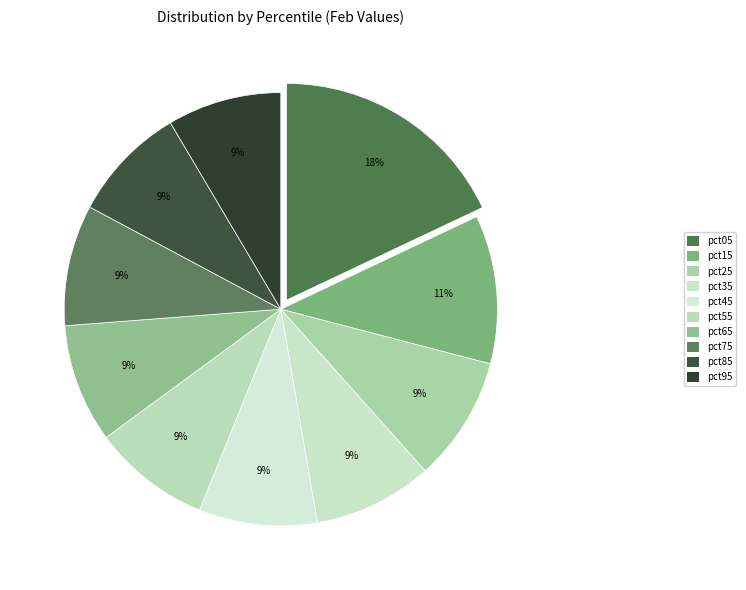

True or false: pct65 accounts for 9% of the total.

True